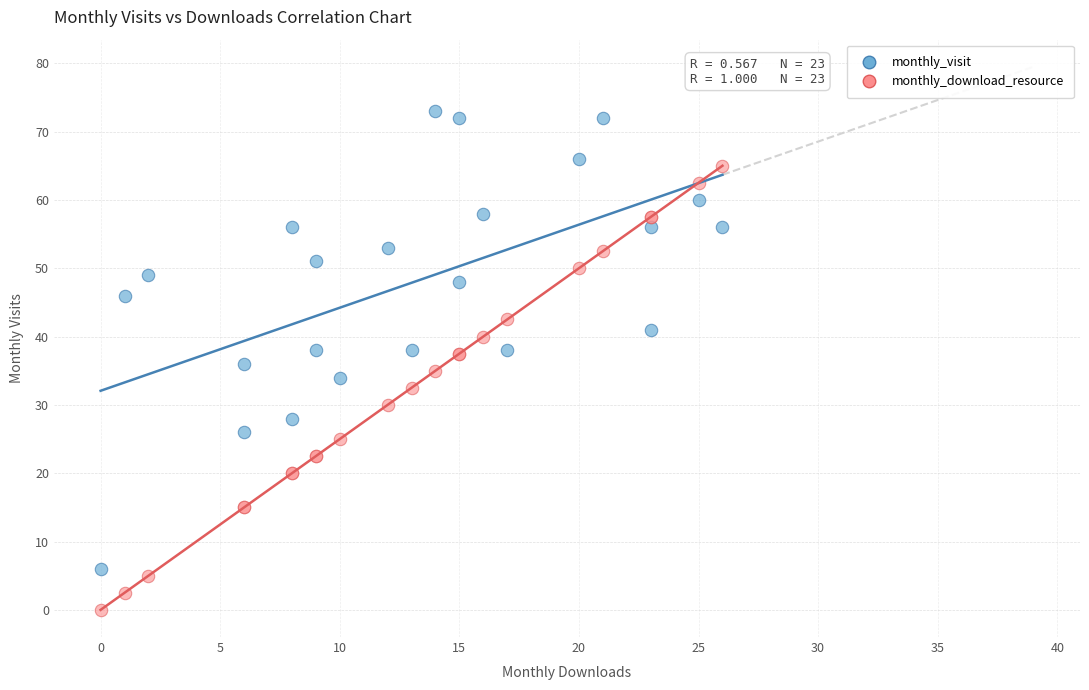

Which series has the widest spread of Y values?

monthly_visit